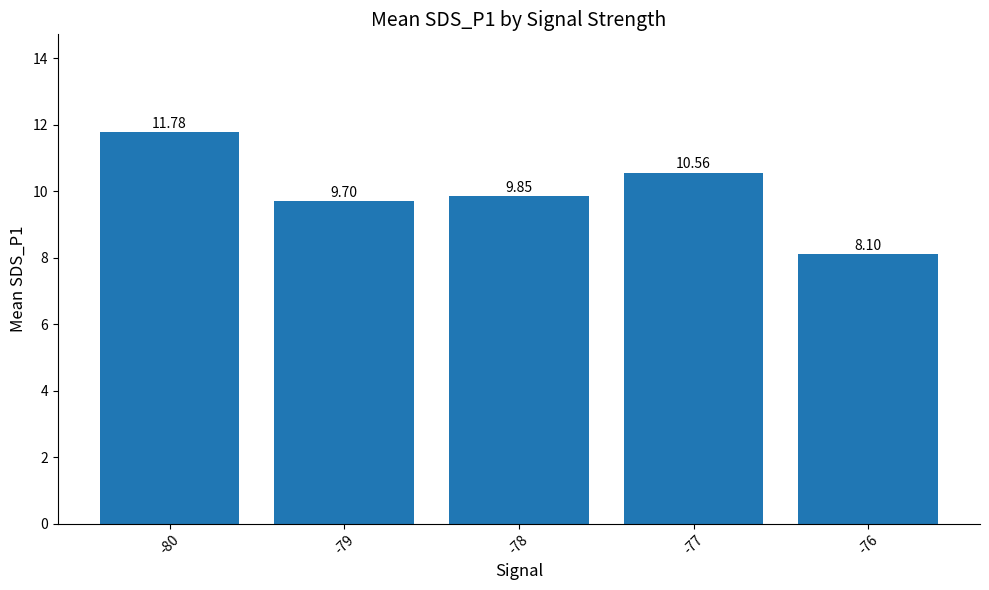

What is the difference between the values at -76 and -79?

1.6